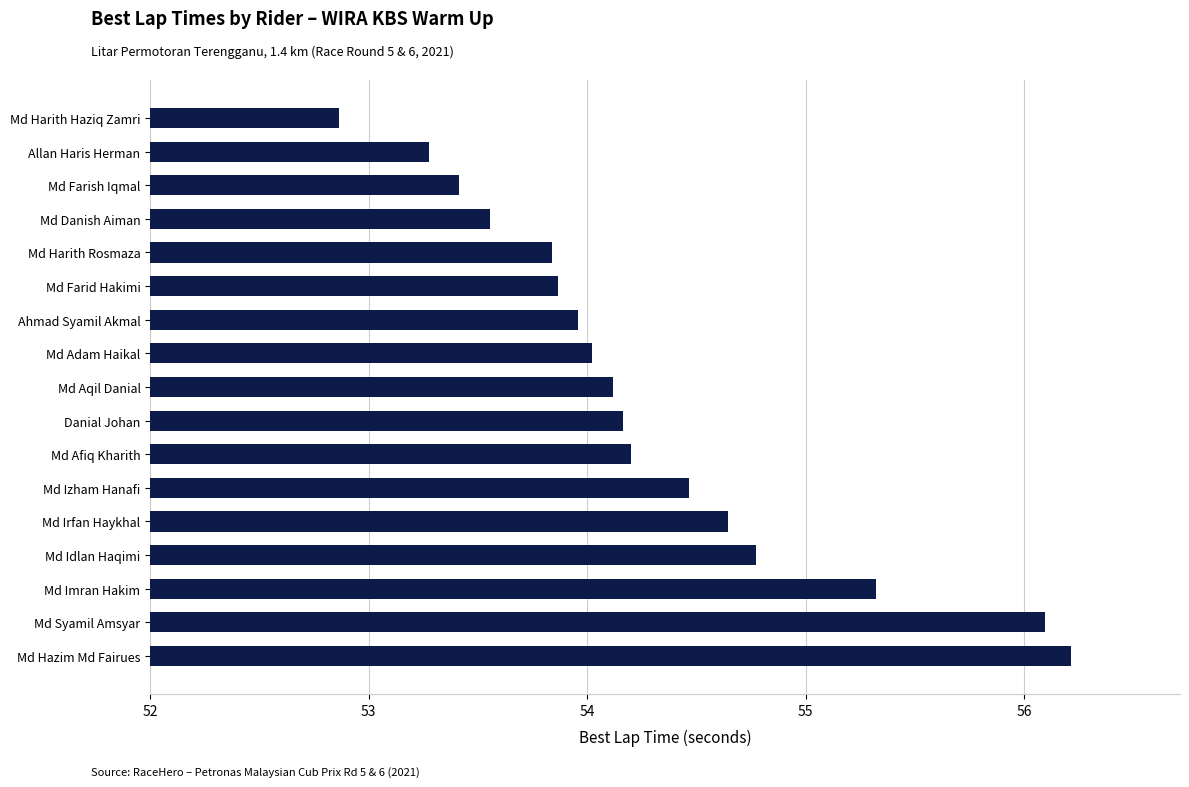

Does the chart contain any negative values?

No